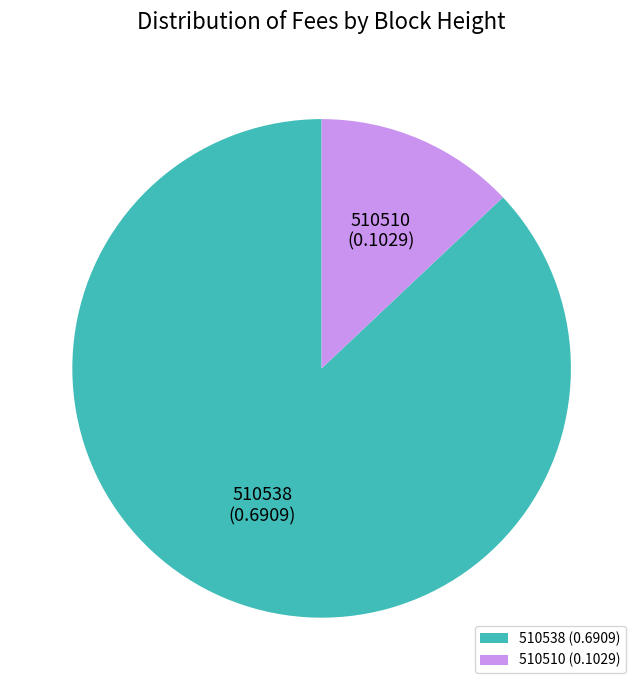

Which has a higher value, 510538 or 510510?

510538